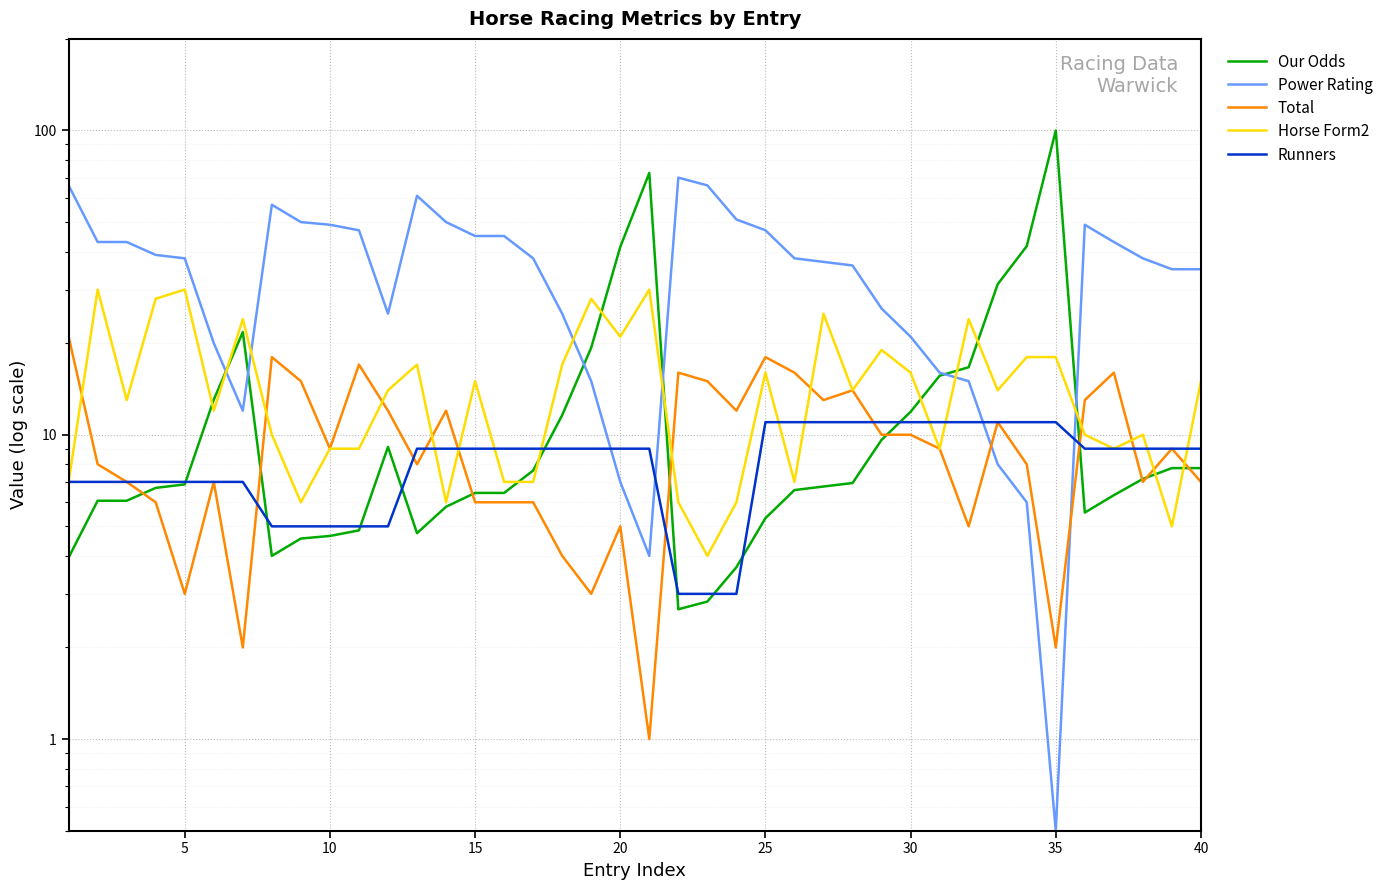

What is the sum of all Our Odds values?

563.6